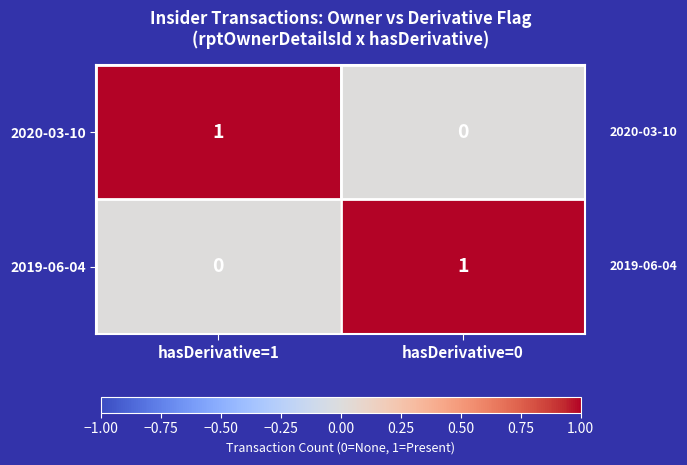

Is it true that 2020-03-10 equals 1 at hasDerivative=1?

True